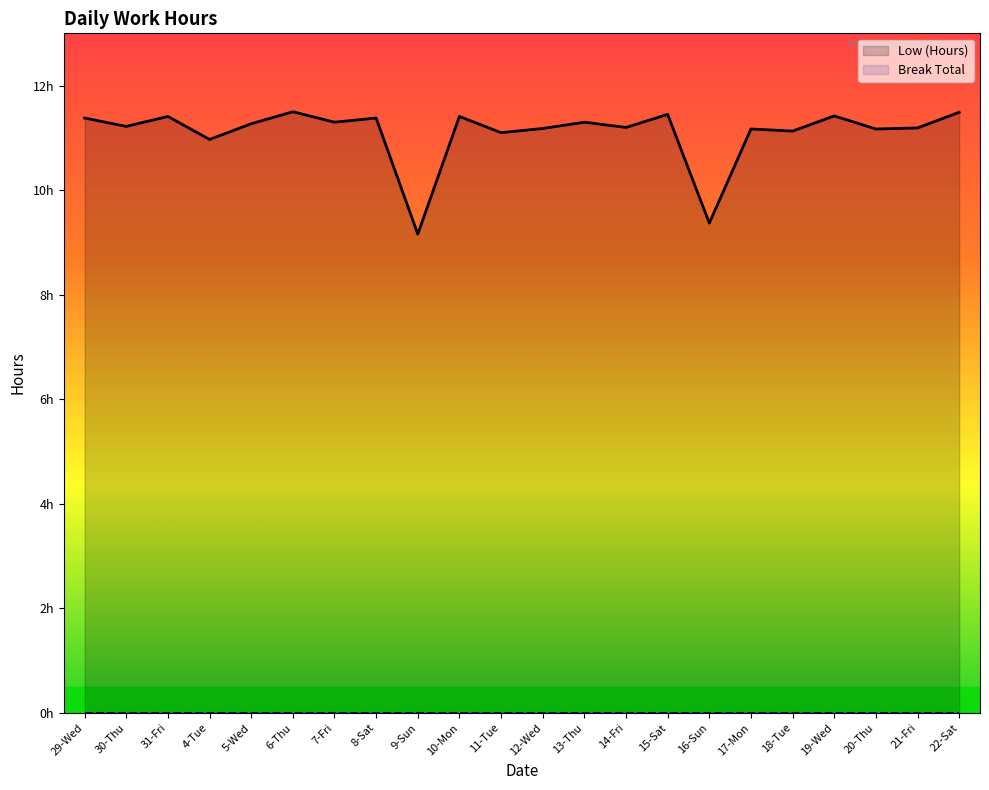

How many categories are shown in the chart?

22